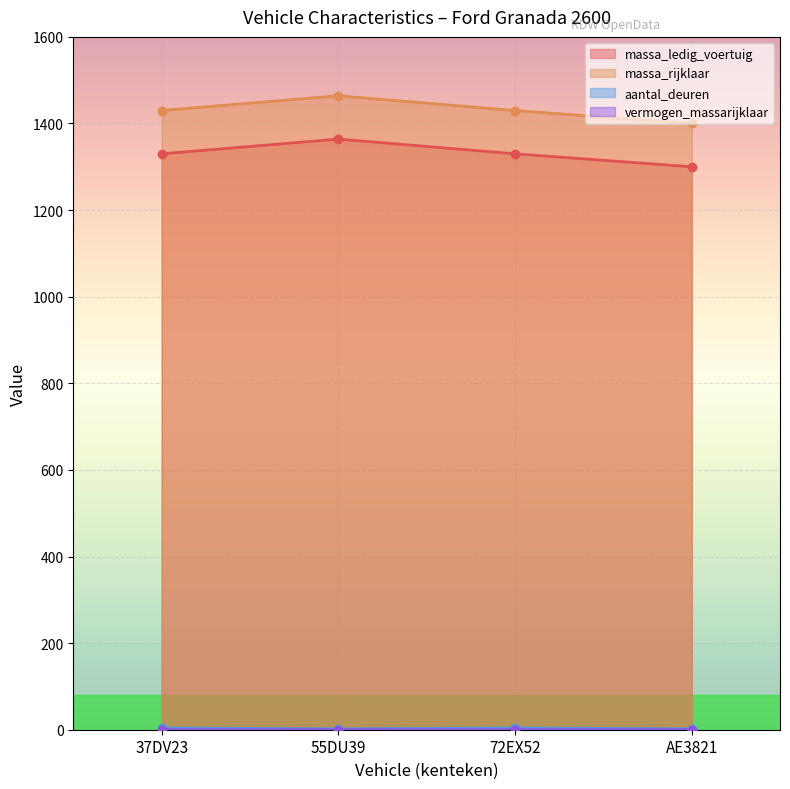

At which category does massa_ledig_voertuig reach its first local peak?

55DU39